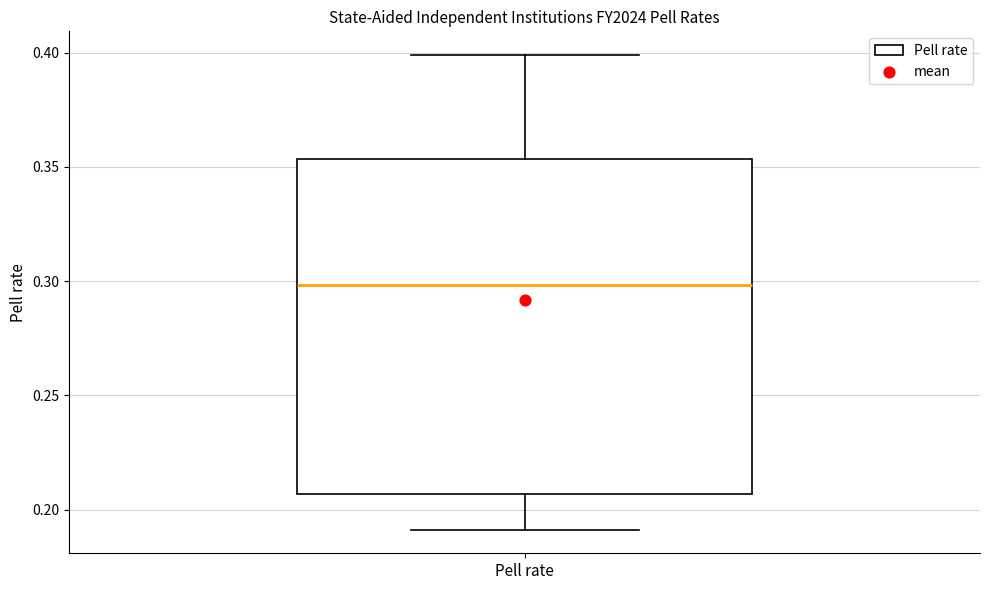

Where does the lower whisker of the box for Pell rate end on the y-axis? The values are not printed on the chart, so give them approximately, as read against the axis.

0.190